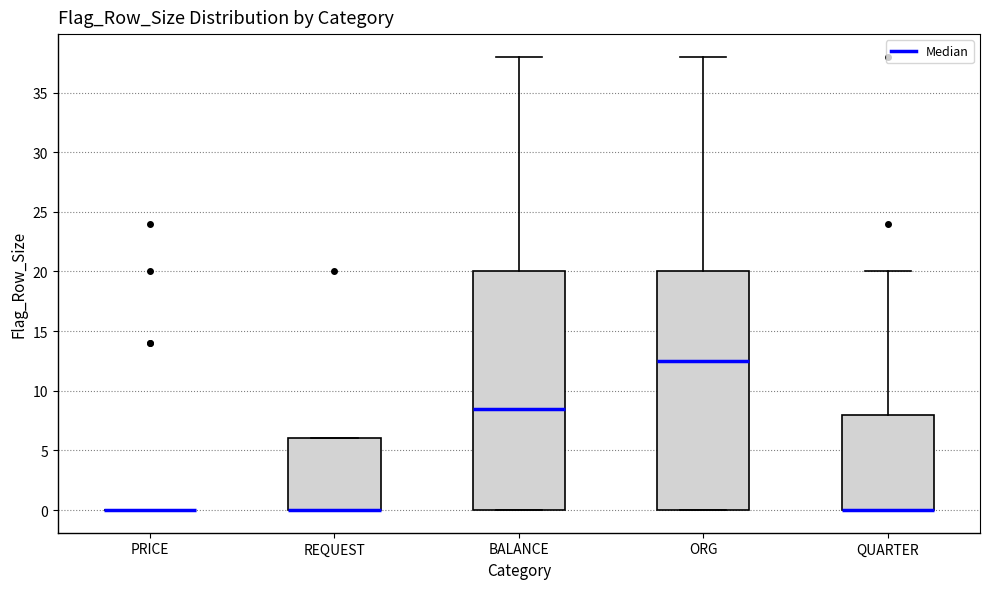

Where is the upper edge of the box for REQUEST on the y-axis? The values are not printed on the chart, so give them approximately, as read against the axis.

6.0